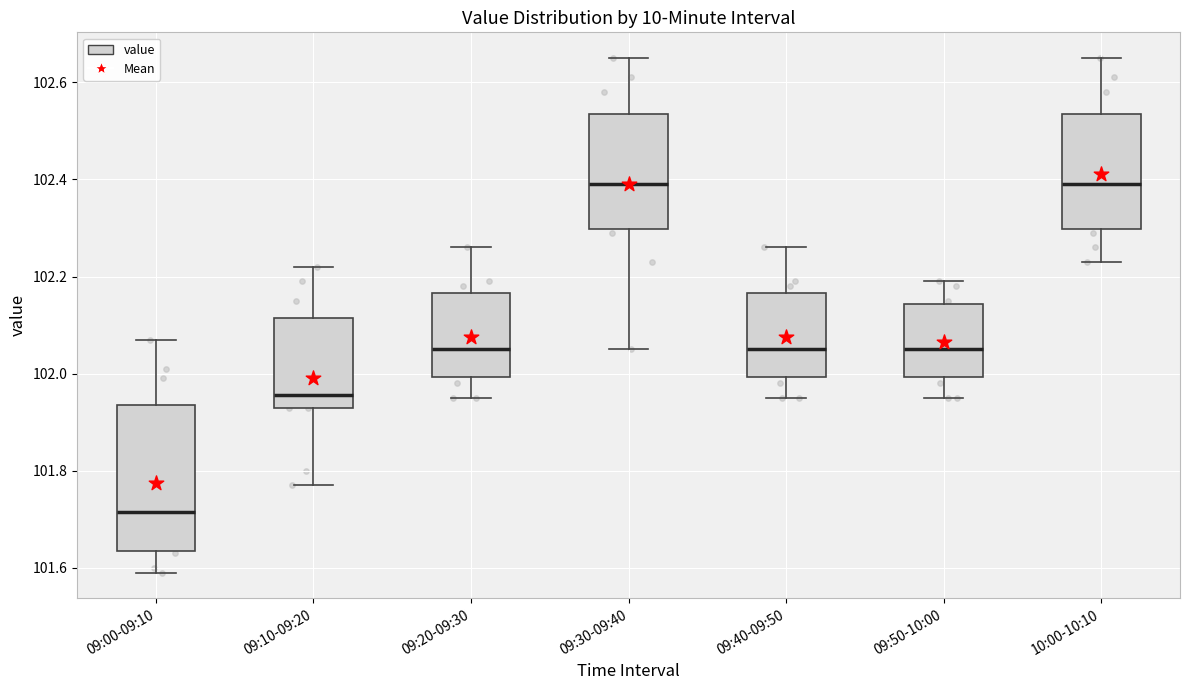

Where does the median line of the box for 09:20-09:30 sit on the y-axis? The values are not printed on the chart, so give them approximately, as read against the axis.

102.06